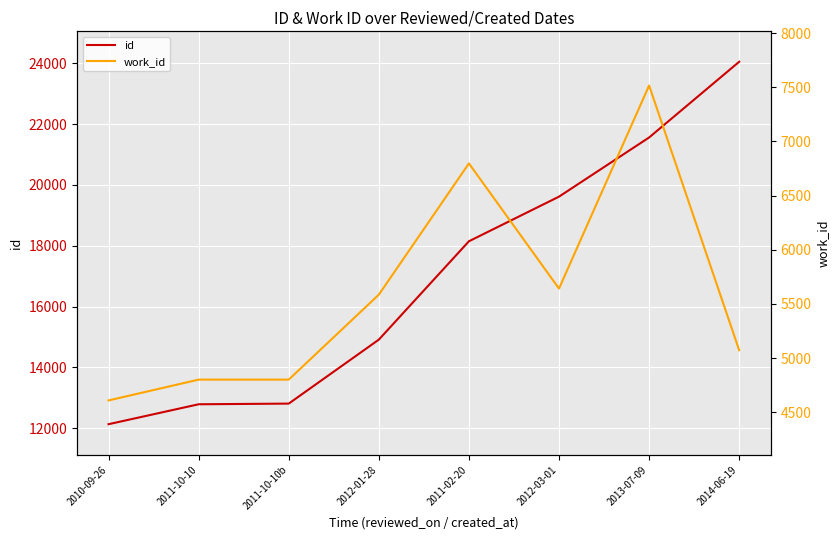

The value of id at 2013-07-09 is 34249. True or false?

False